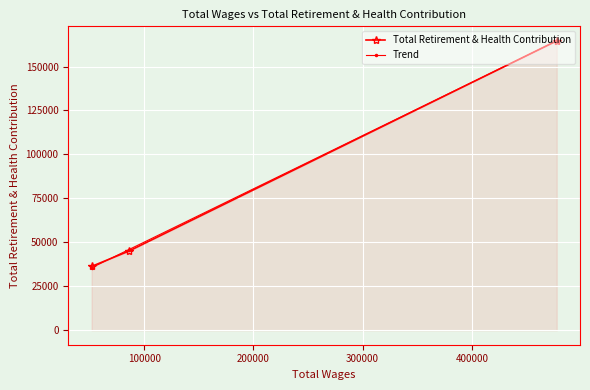

Count the number of data series in this chart.

2